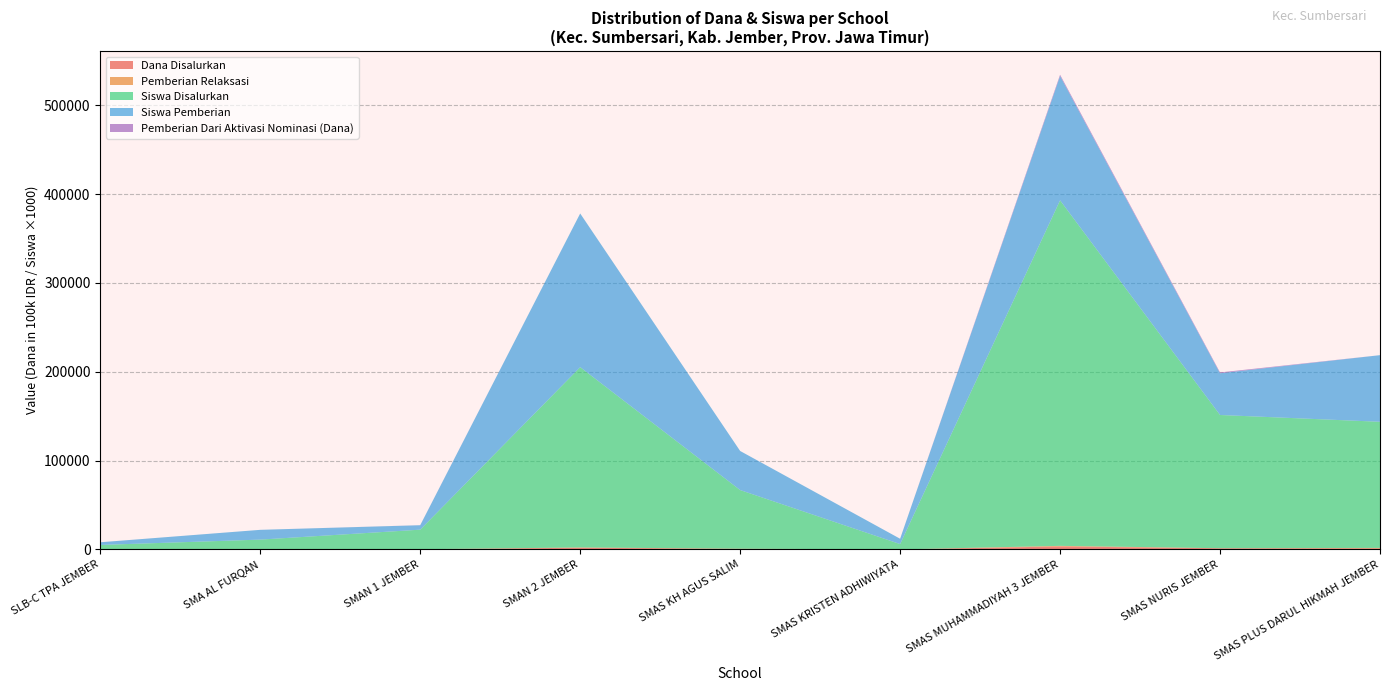

Reading left to right, list all the values displayed in this chart.

Dana Disalurkan: SLB-C TPA JEMBER=5000000	SMA AL FURQAN=7000000	SMAN 1 JEMBER=17500000	SMAN 2 JEMBER=192500000	SMAS KH AGUS SALIM=63000000	SMAS KRISTEN ADHIWIYATA=4000000	SMAS MUHAMMADIYAH 3 JEMBER=333500000	SMAS NURIS JEMBER=129500000	SMAS PLUS DARUL HIKMAH JEMBER=120000000
Pemberian Relaksasi: SLB-C TPA JEMBER=1000000	SMA AL FURQAN=0	SMAN 1 JEMBER=8000000	SMAN 2 JEMBER=28000000	SMAS KH AGUS SALIM=21500000	SMAS KRISTEN ADHIWIYATA=0	SMAS MUHAMMADIYAH 3 JEMBER=70000000	SMAS NURIS JEMBER=7000000	SMAS PLUS DARUL HIKMAH JEMBER=52000000
Siswa Disalurkan: SLB-C TPA JEMBER=5	SMA AL FURQAN=11	SMAN 1 JEMBER=22	SMAN 2 JEMBER=203	SMAS KH AGUS SALIM=66	SMAS KRISTEN ADHIWIYATA=6	SMAS MUHAMMADIYAH 3 JEMBER=389	SMAS NURIS JEMBER=150	SMAS PLUS DARUL HIKMAH JEMBER=142
Siswa Pemberian: SLB-C TPA JEMBER=3	SMA AL FURQAN=11	SMAN 1 JEMBER=5	SMAN 2 JEMBER=173	SMAS KH AGUS SALIM=44	SMAS KRISTEN ADHIWIYATA=6	SMAS MUHAMMADIYAH 3 JEMBER=140	SMAS NURIS JEMBER=47	SMAS PLUS DARUL HIKMAH JEMBER=75
Pemberian Dari Aktivasi Nominasi (Dana): SLB-C TPA JEMBER=1000000	SMA AL FURQAN=0	SMAN 1 JEMBER=6500000	SMAN 2 JEMBER=1500000	SMAS KH AGUS SALIM=0	SMAS KRISTEN ADHIWIYATA=0	SMAS MUHAMMADIYAH 3 JEMBER=139000000	SMAS NURIS JEMBER=90500000	SMAS PLUS DARUL HIKMAH JEMBER=0